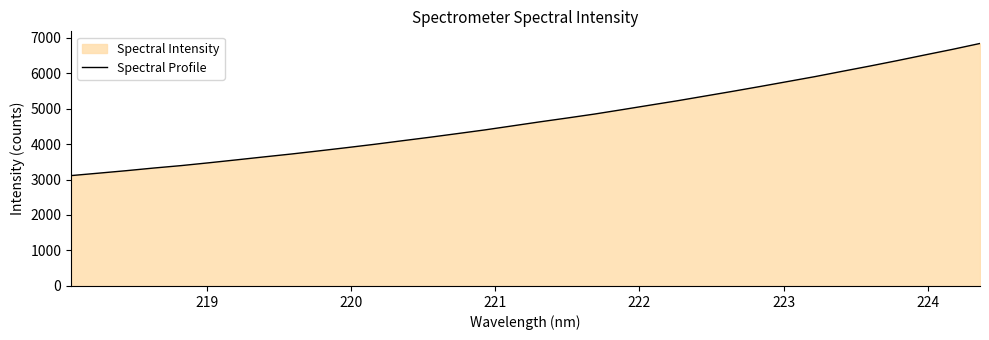

How many series are shown in this chart?

1